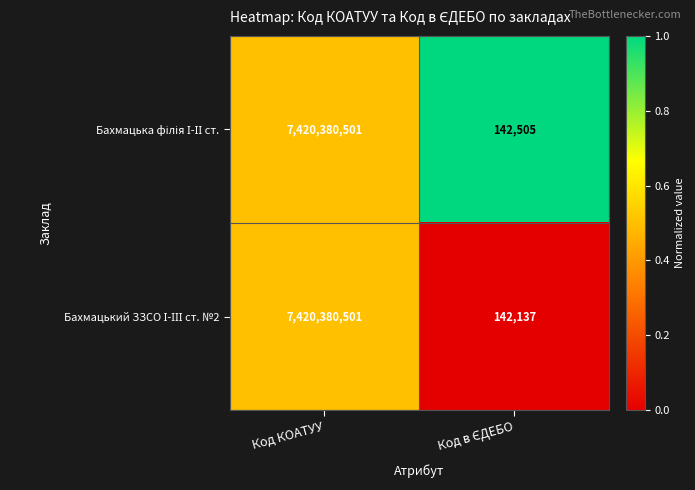

What is the total value across all series at Код КОАТУУ?

14840761002